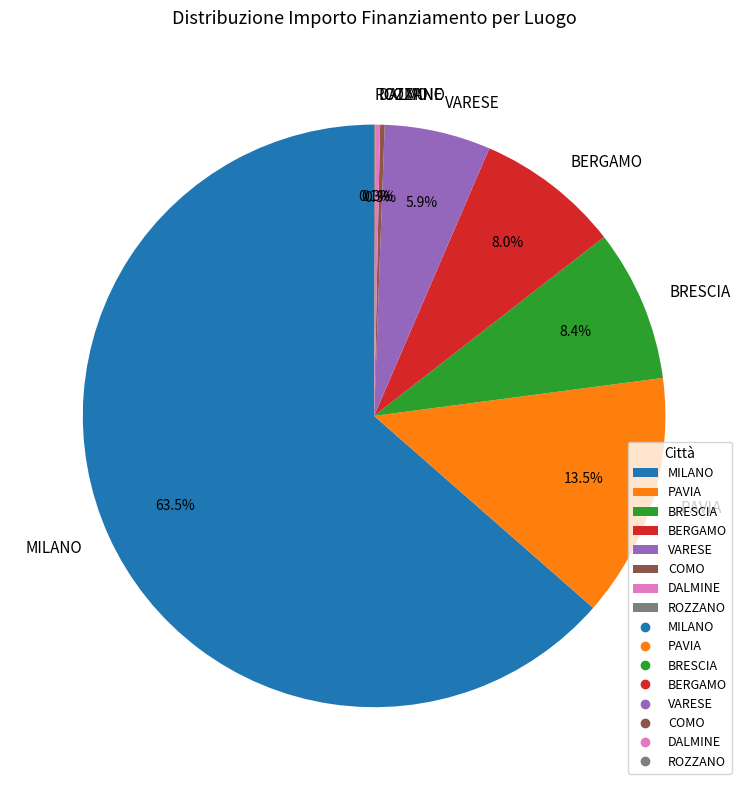

Between VARESE and BERGAMO, which is larger?

BERGAMO